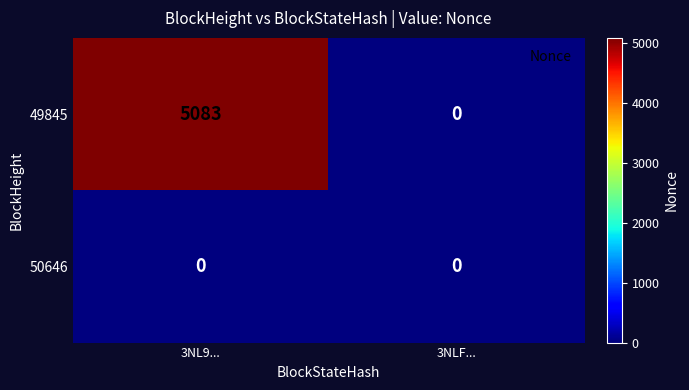

Which series has the widest spread of values?

49845